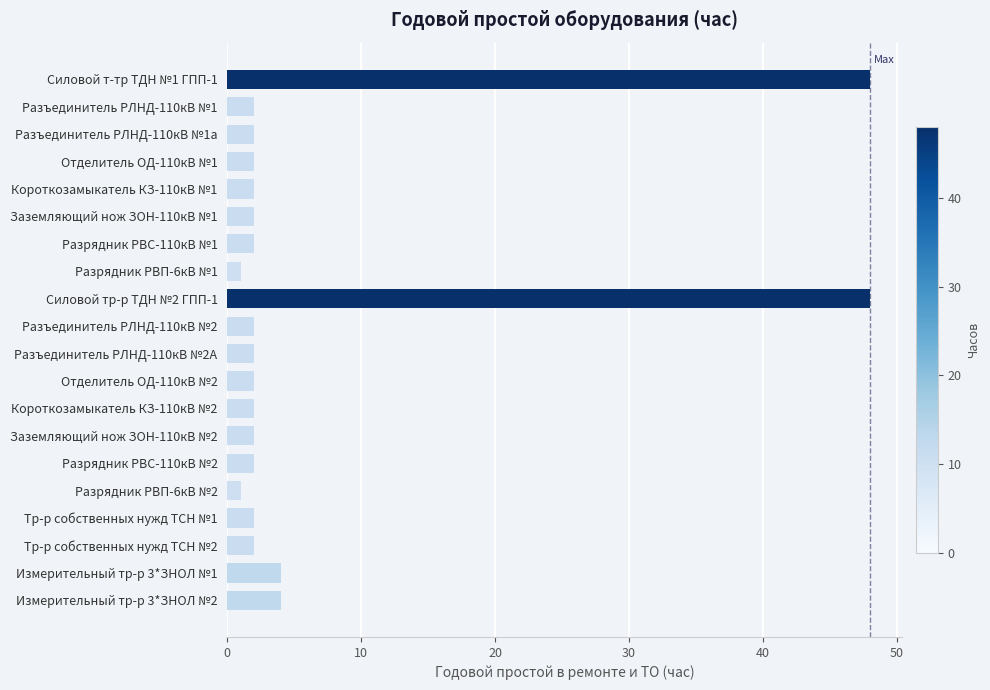

Reading top to bottom, extract all data points from this chart.

Силовой т-тр ТДН №1 ГПП-1=48	Разъединитель РЛНД-110кВ №1=2	Разъединитель РЛНД-110кВ №1а=2	Отделитель ОД-110кВ №1=2	Короткозамыкатель КЗ-110кВ №1=2	Заземляющий нож ЗОН-110кВ №1=2	Разрядник РВС-110кВ №1=2	Разрядник РВП-6кВ №1=1	Силовой тр-р ТДН №2 ГПП-1=48	Разъединитель РЛНД-110кВ №2=2	Разъединитель РЛНД-110кВ №2А=2	Отделитель ОД-110кВ №2=2	Короткозамыкатель КЗ-110кВ №2=2	Заземляющий нож ЗОН-110кВ №2=2	Разрядник РВС-110кВ №2=2	Разрядник РВП-6кВ №2=1	Тр-р собственных нужд ТСН №1=2	Тр-р собственных нужд ТСН №2=2	Измерительный тр-р 3*ЗНОЛ №1=4	Измерительный тр-р 3*ЗНОЛ №2=4